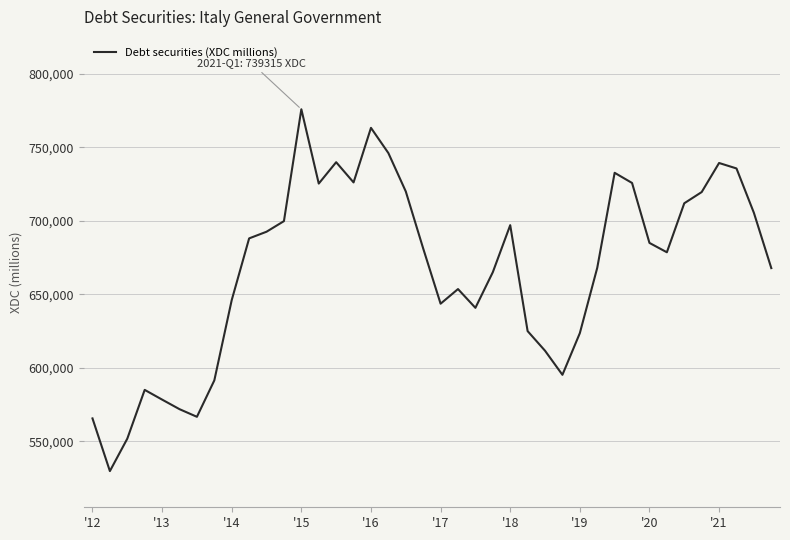

What is the smallest value displayed?

529739